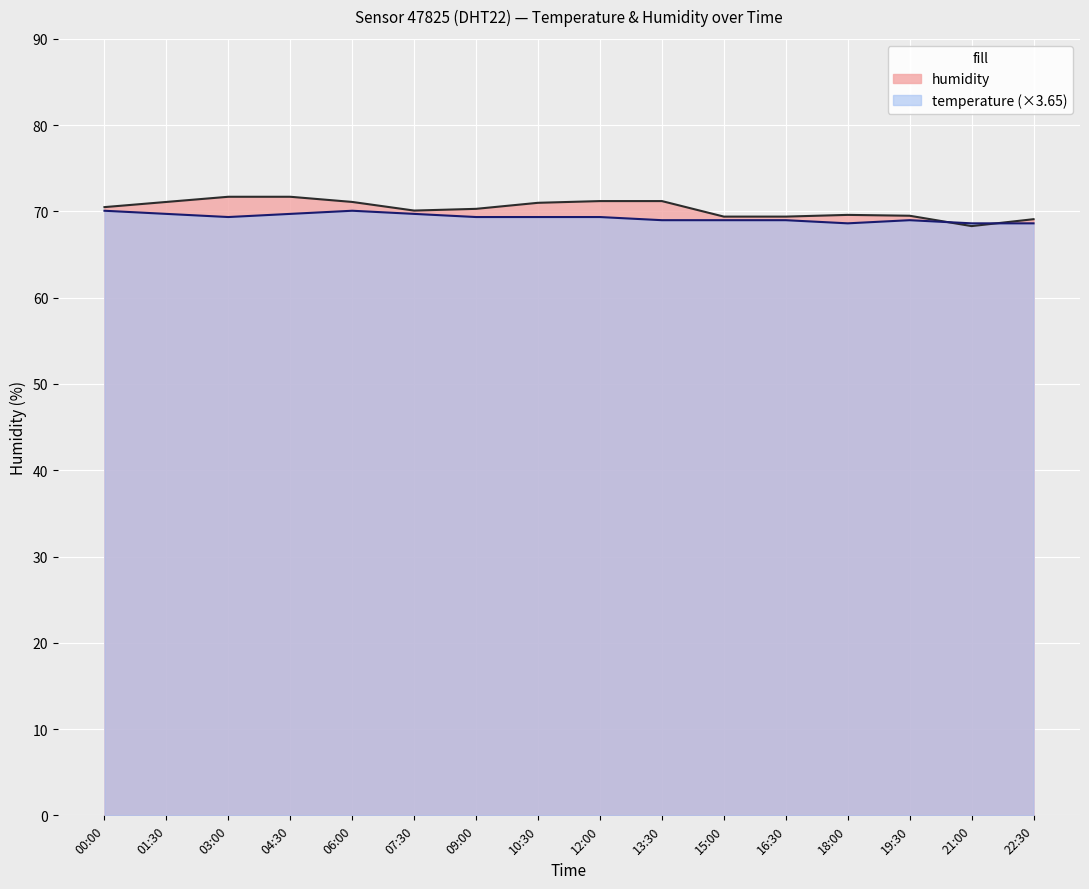

What is the sum of the temperature values at 12:00 and 16:30?

138.3